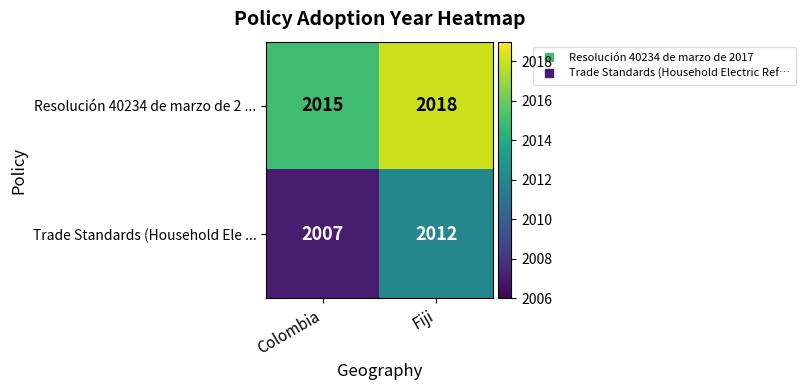

What is the difference between the Trade Standards (Household Ele ... values at Fiji and Colombia?

5